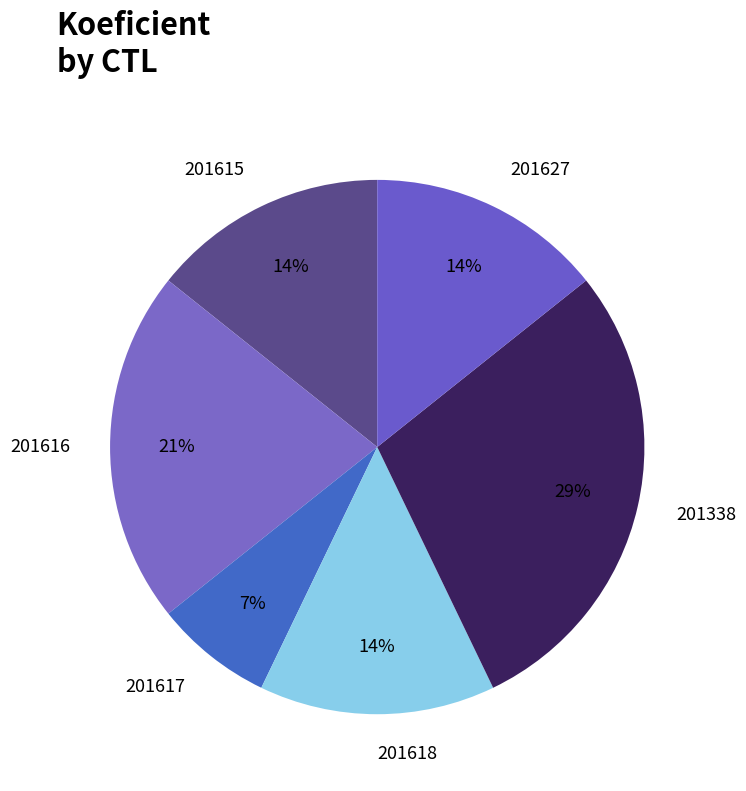

Which category has the biggest portion of the pie?

201338